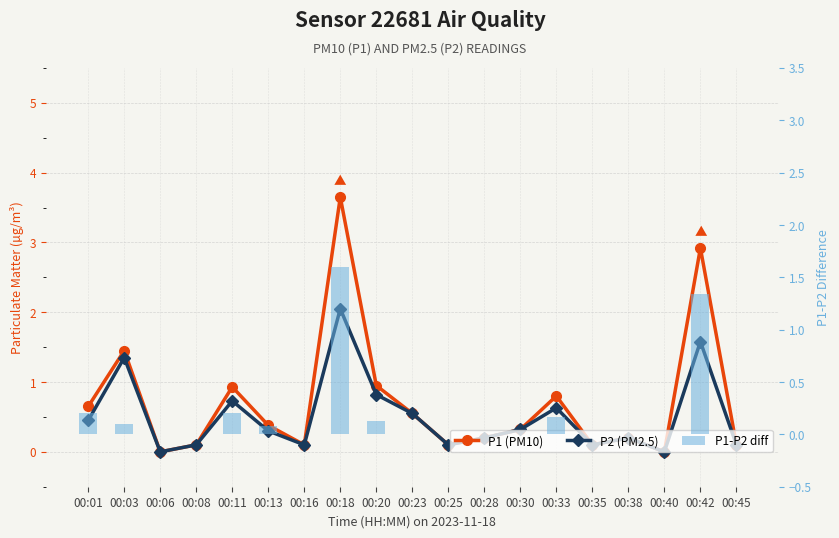

What is the difference between the maximum and minimum values in the P1 (PM10) series?

3.6